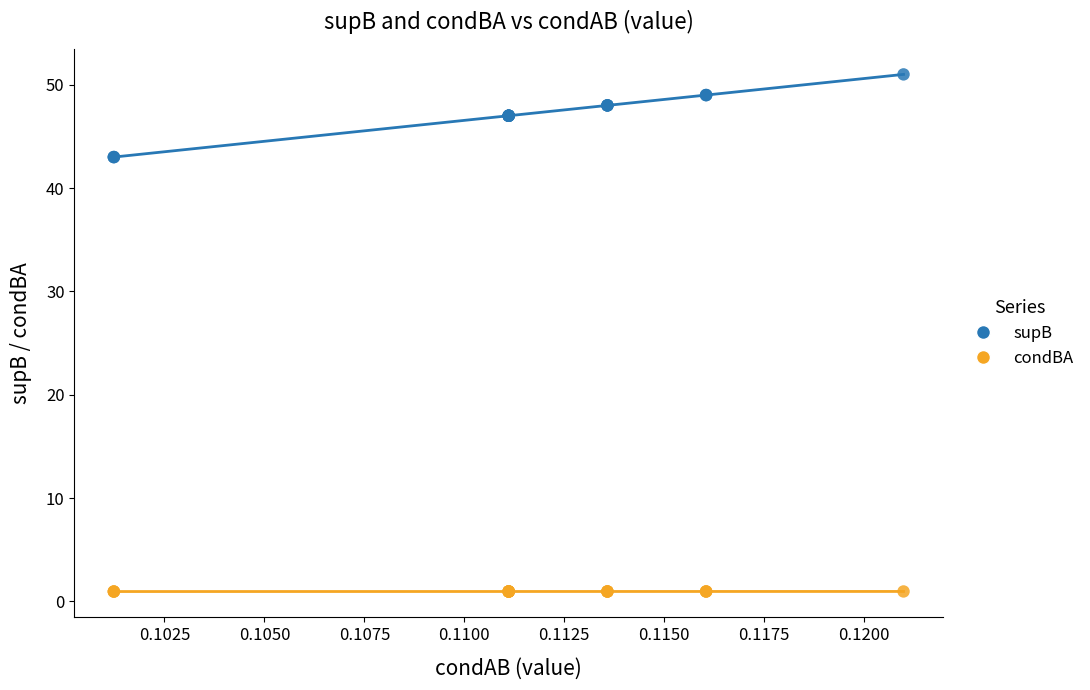

What are all the series names shown in the legend?

supB, condBA